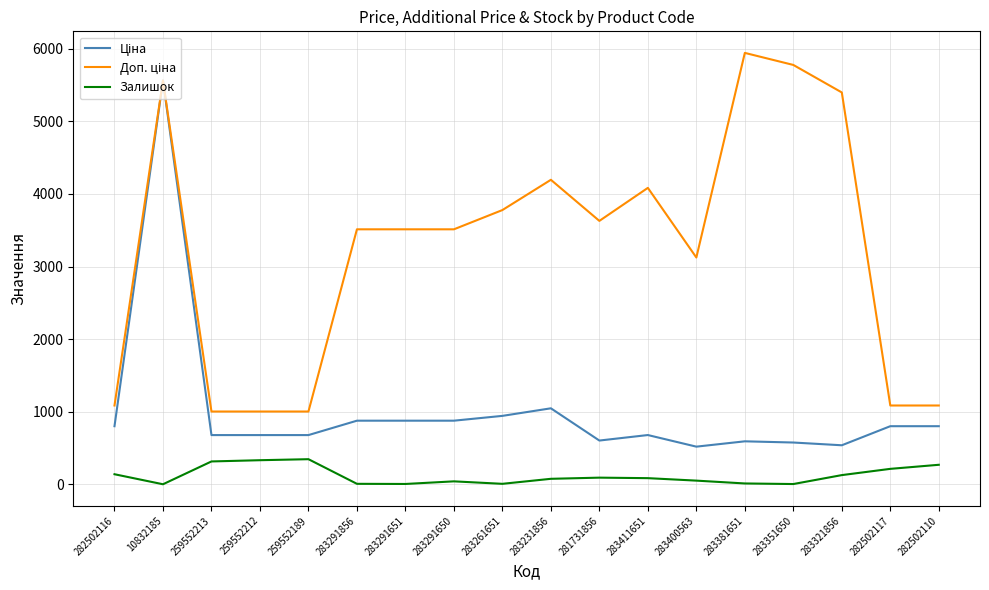

Does the chart have visible grid lines?

Yes